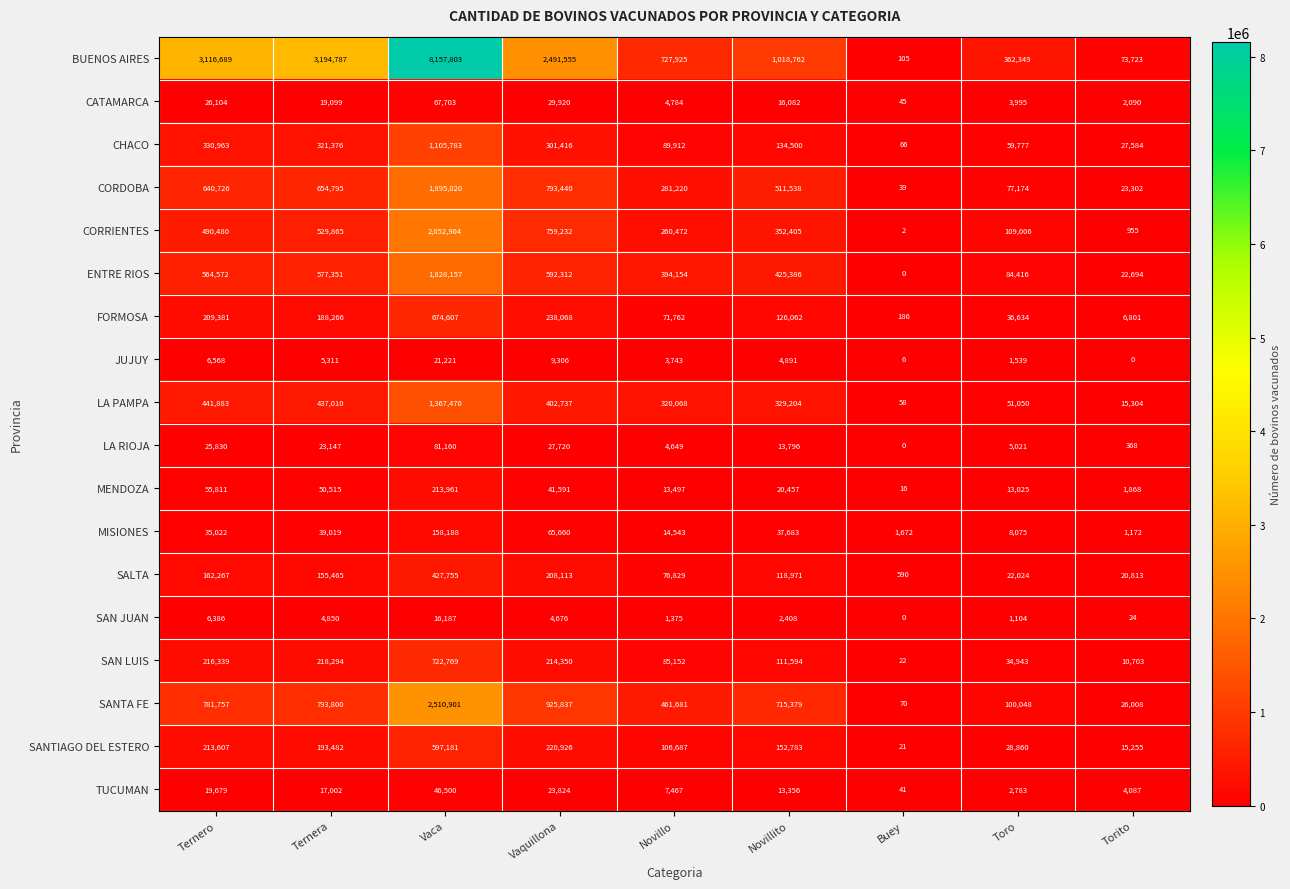

What is the difference between the maximum and minimum values in the SANTA FE series?

2510831